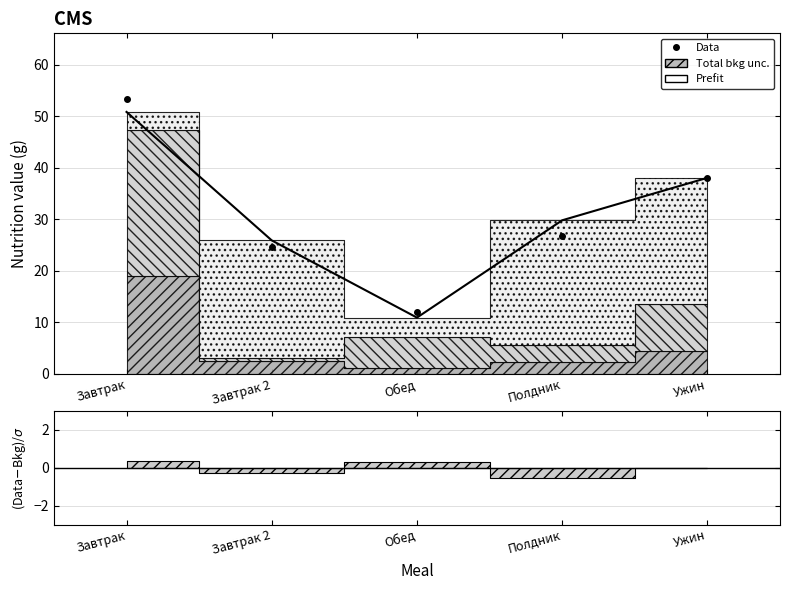

Which category has the highest value in the Data series?

Завтрак